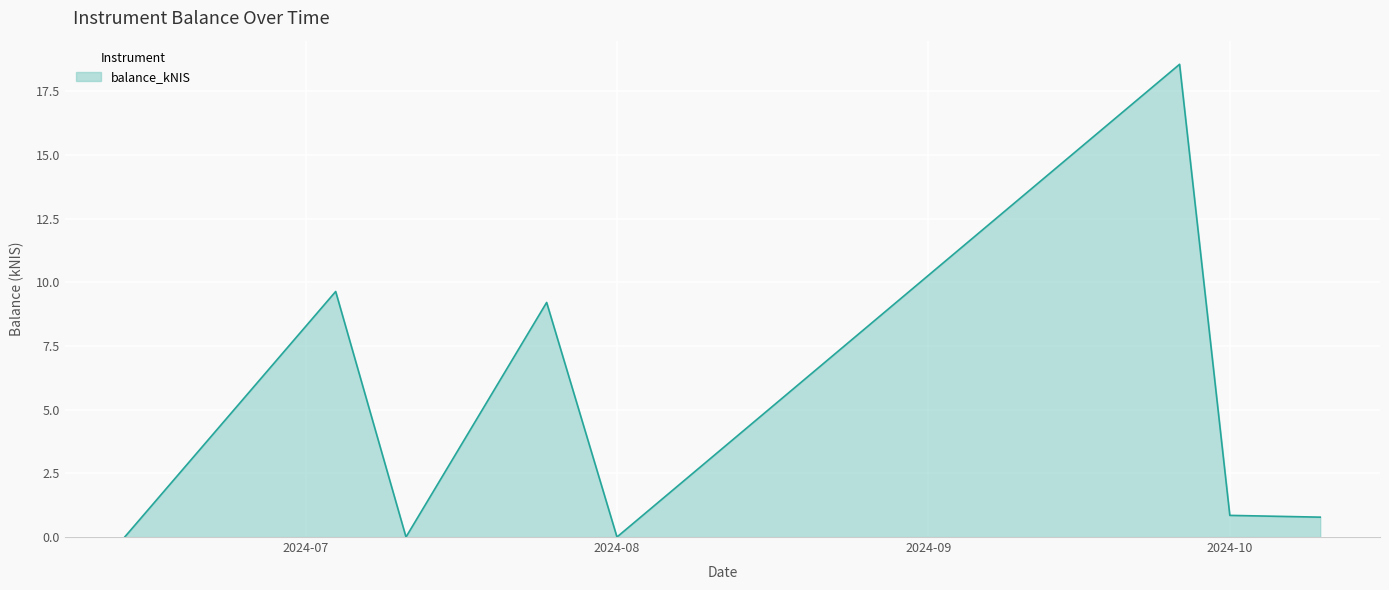

How many interior local peaks (higher than both neighbors) does the data have?

3